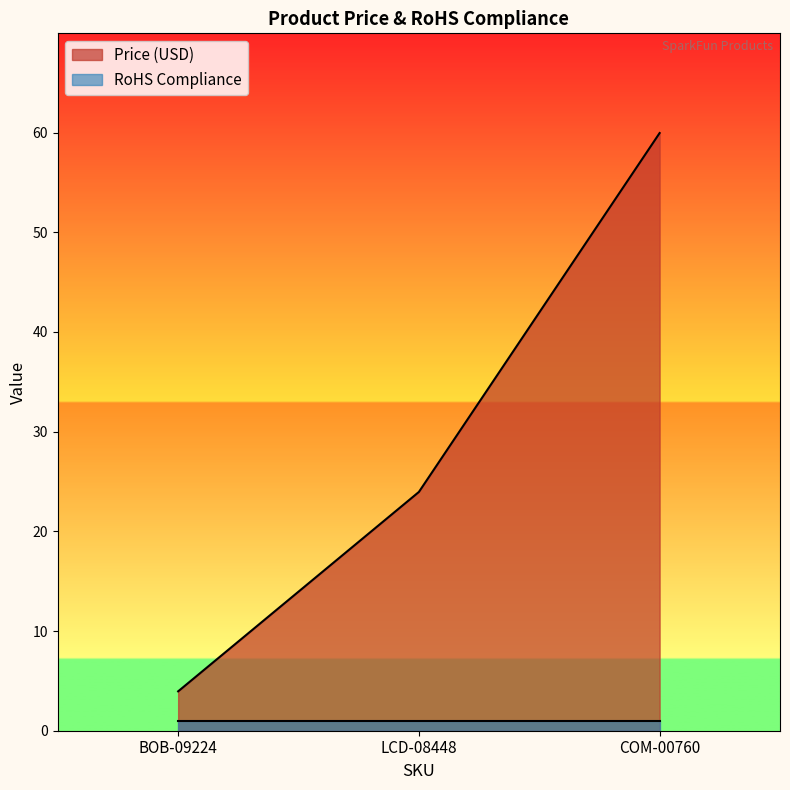

How many categories are shown in the chart?

3